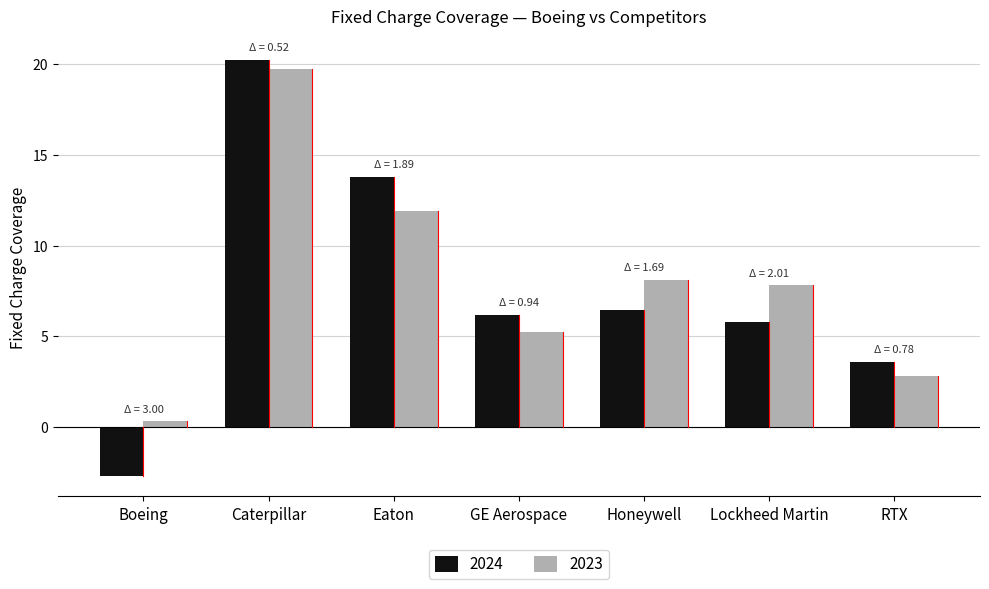

How many groups of bars are there?

7